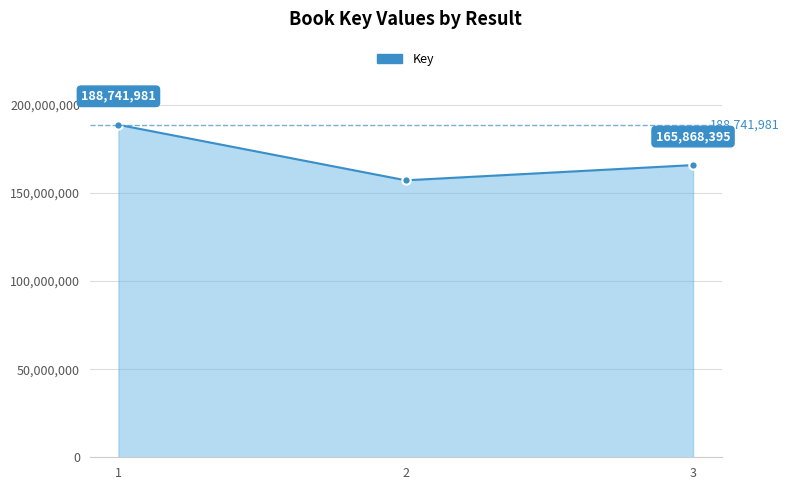

True or false: the data shows 188741981 at 1.

True